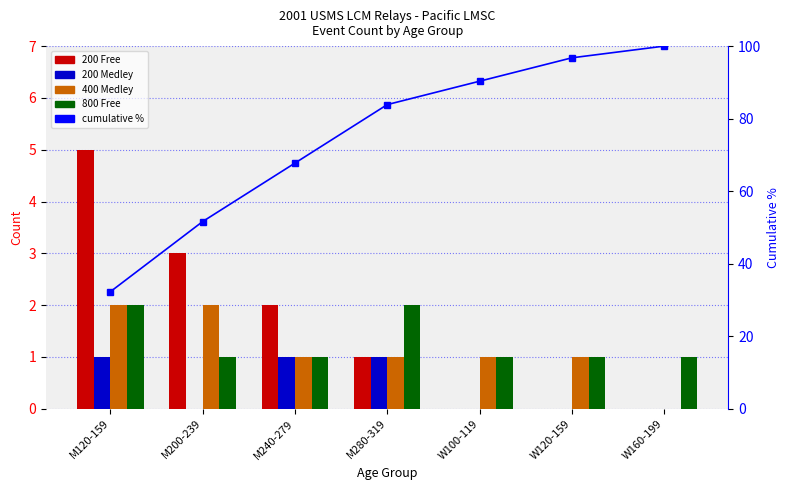

True or false: 800 Free has a value of 1.6 at W160-199.

False